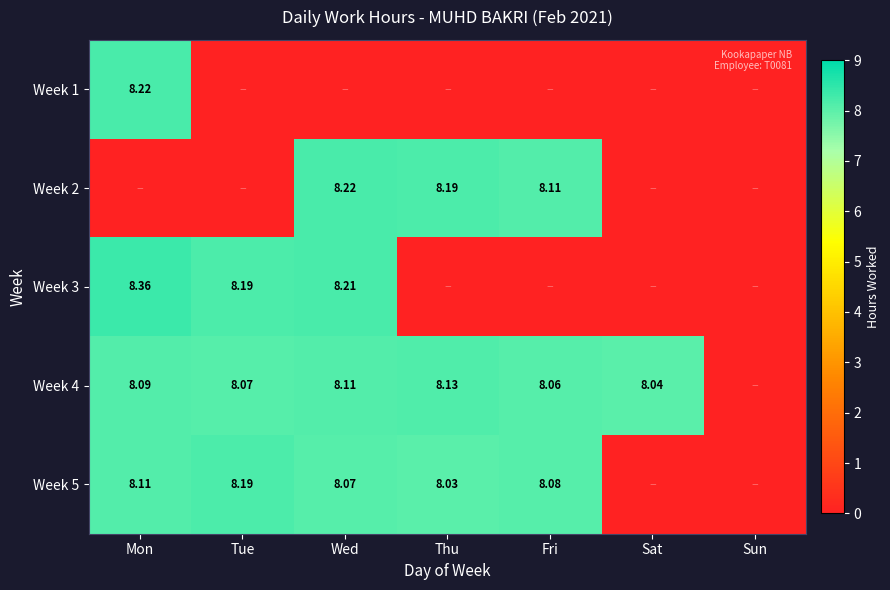

What is the difference between the Week 3 values at Sun and Mon?

8.4